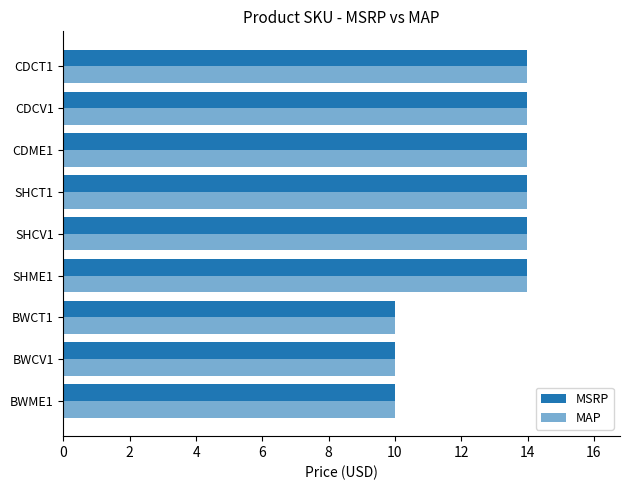

What is the maximum value shown in the chart?

14.0